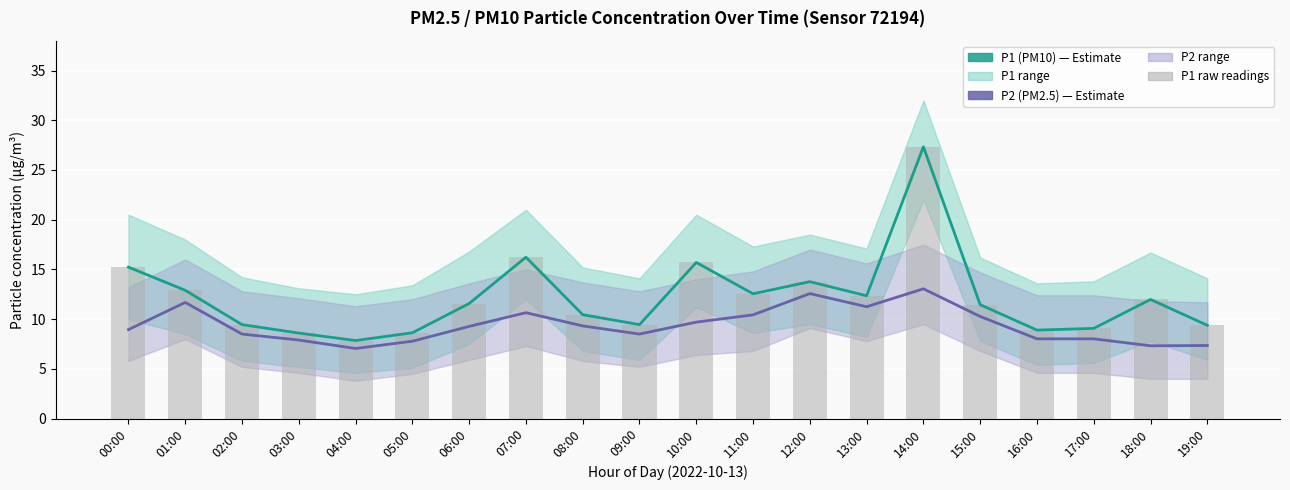

Which category has the lowest value in the P1 (PM10) series?

04:00